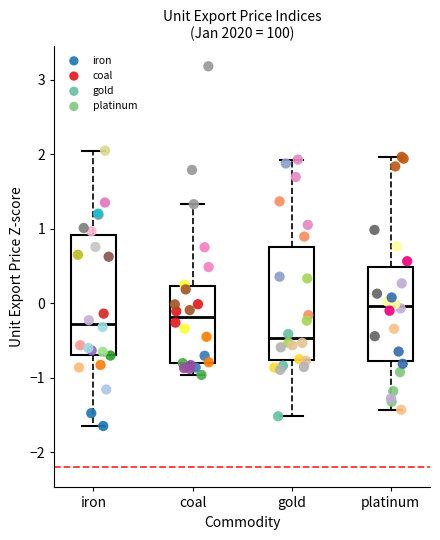

Which series has the widest spread of Y values?

coal